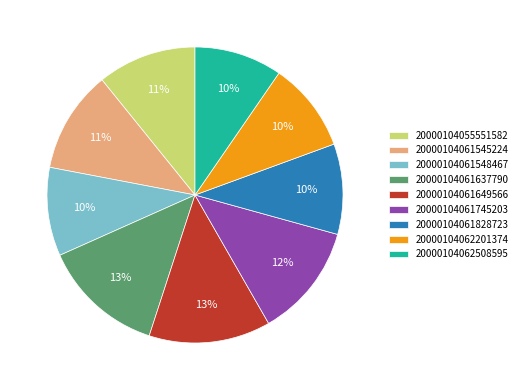

Which has a higher value, 20000104062201374 or 20000104061745203?

20000104061745203